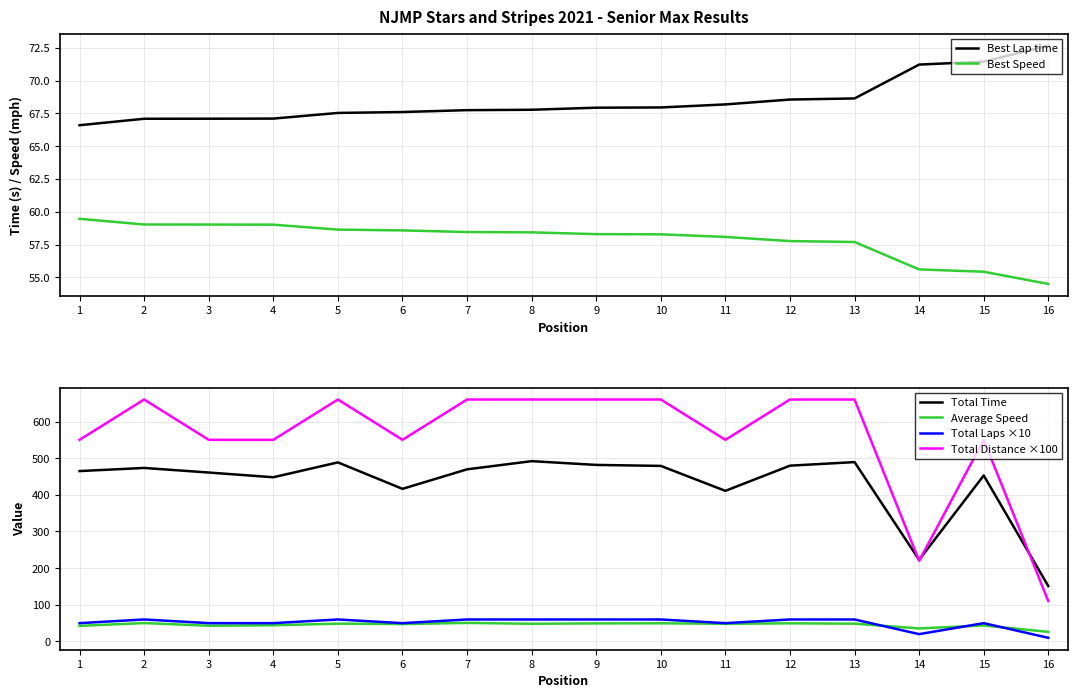

Reading left to right, what are all the values shown in this chart?

Best Lap time: 66.6	67.1	67.1	67.1	67.5	67.6	67.7	67.8	67.9	67.9	68.2	68.5	68.6	71.2	71.4	72.7
Best Speed: 59.5	59.0	59.0	59.0	58.6	58.6	58.5	58.4	58.3	58.3	58.1	57.8	57.7	55.6	55.4	54.5
Total Time: 464.8	473.3	460.8	447.9	488.5	416.3	469.6	491.9	481.6	478.9	410.8	479.6	489.3	222.6	452.8	151.0
Average Speed: 42.6	50.2	43.0	44.2	48.6	47.6	50.6	48.3	49.3	49.6	48.2	49.5	48.6	35.6	43.7	26.2
Total Laps ×10: 50.0	60.0	50.0	50.0	60.0	50.0	60.0	60.0	60.0	60.0	50.0	60.0	60.0	20.0	50.0	10.0
Total Distance ×100: 550.0	660.0	550.0	550.0	660.0	550.0	660.0	660.0	660.0	660.0	550.0	660.0	660.0	220.0	550.0	110.0